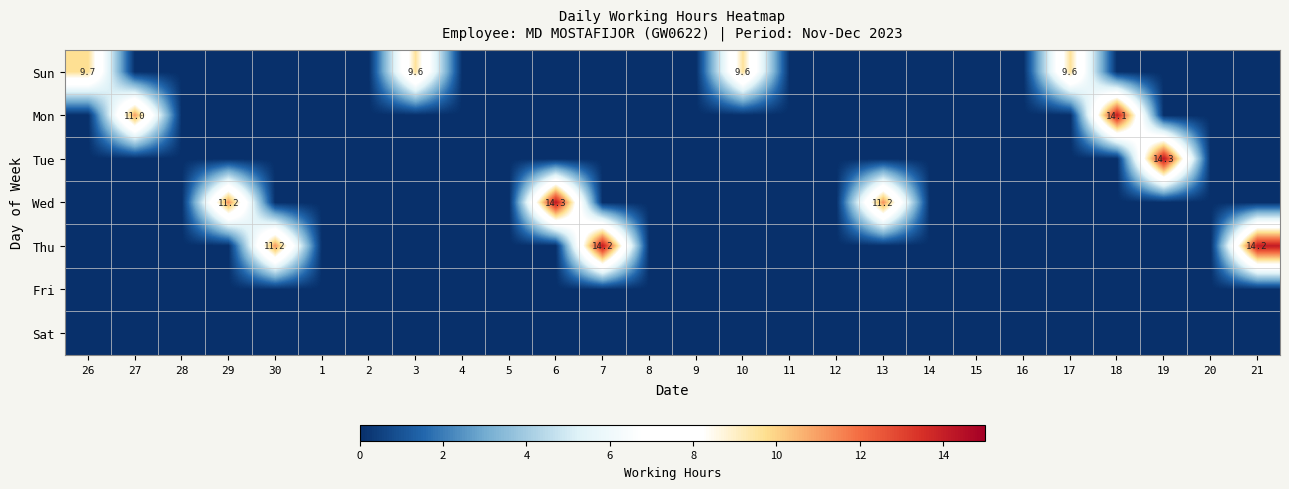

At which category does the chart reach its peak across all series?

19